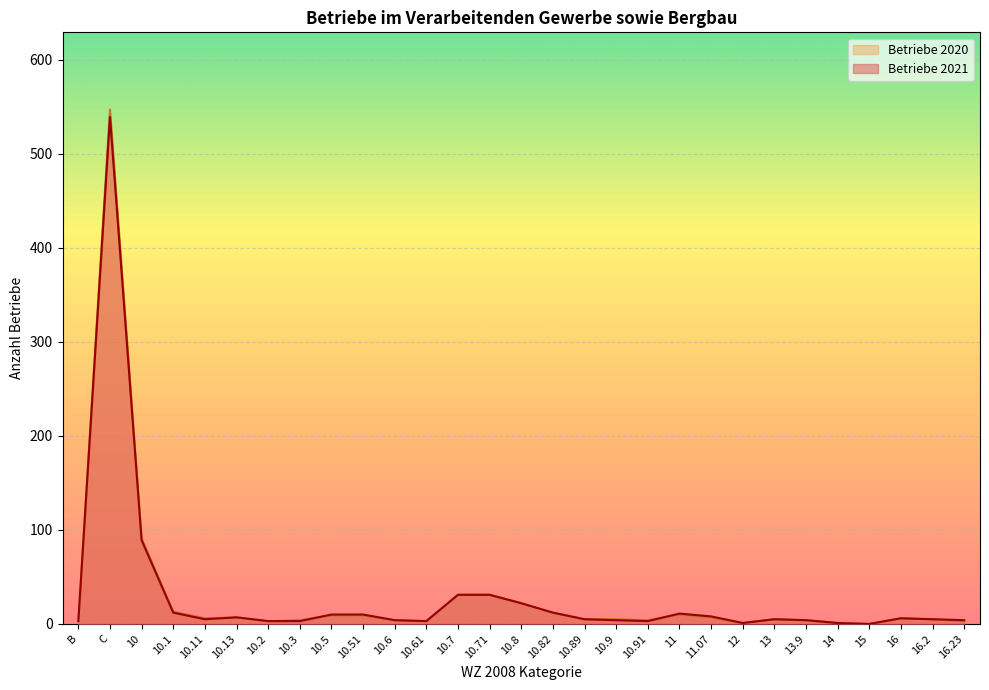

Between which two adjacent categories do Betriebe 2021 and Betriebe 2020 first intersect?

10.3 and 10.5